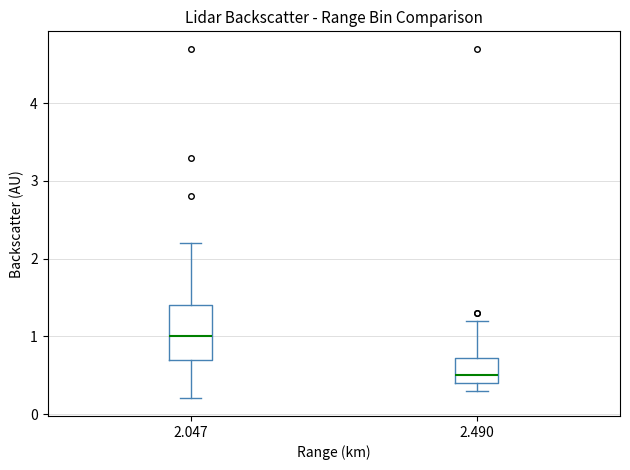

Which box is the tallest, from its lower edge to its upper edge?

2.047